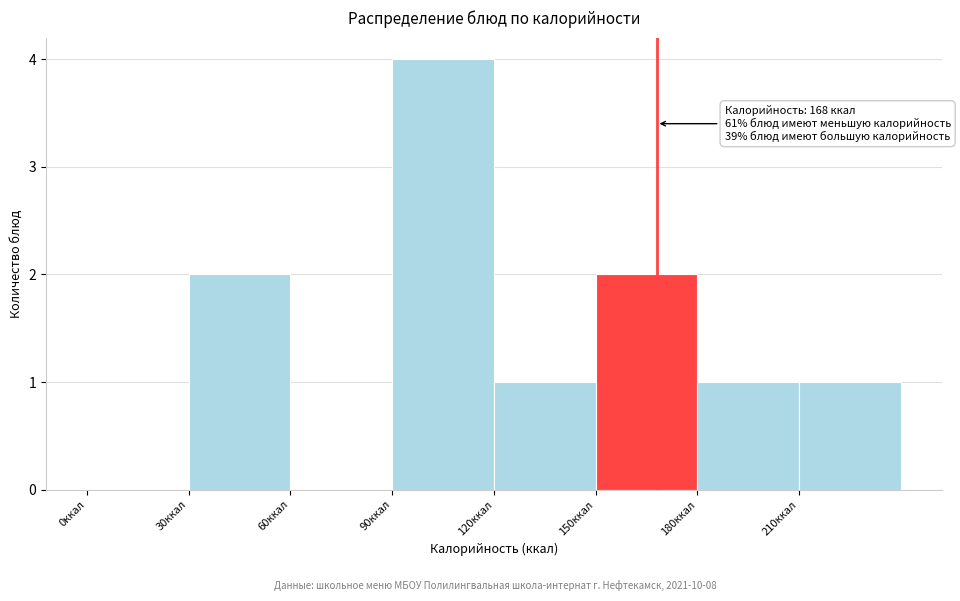

Over which range of the x-axis is the bar tallest?

90 to 120